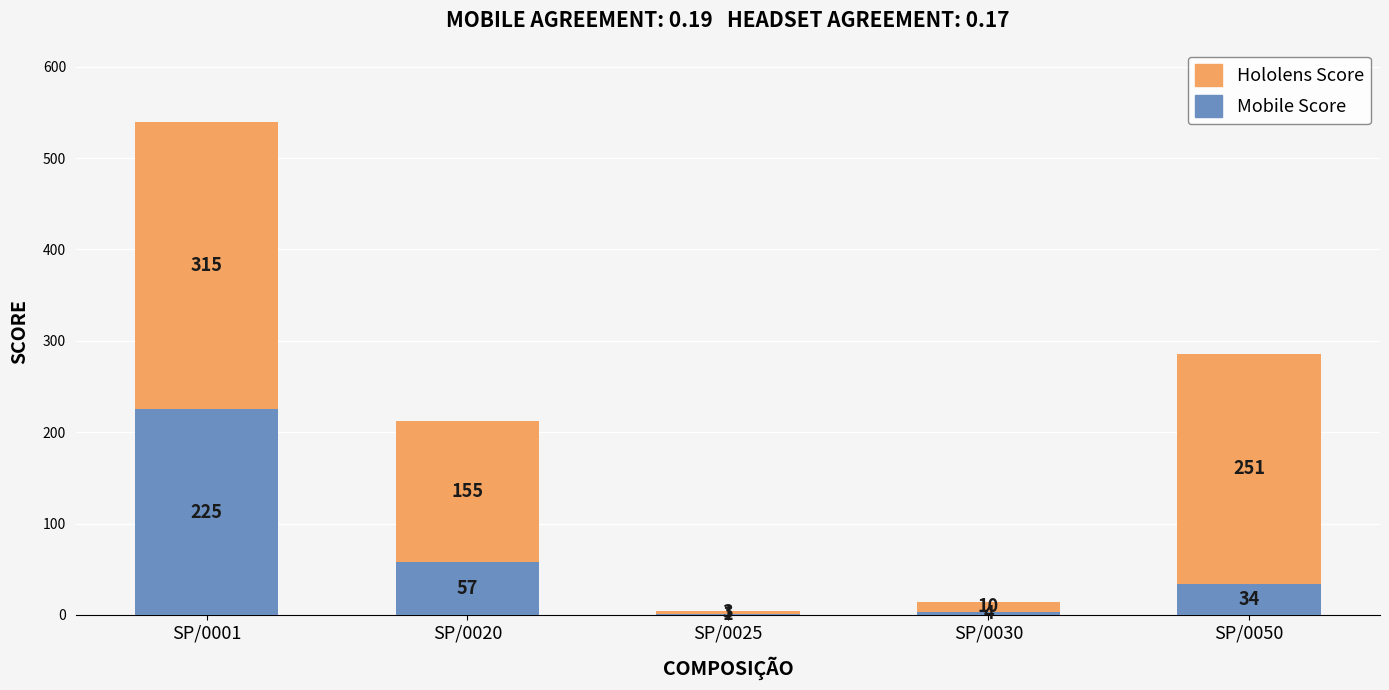

What is the highest value of the Hololens Score series?

314.7